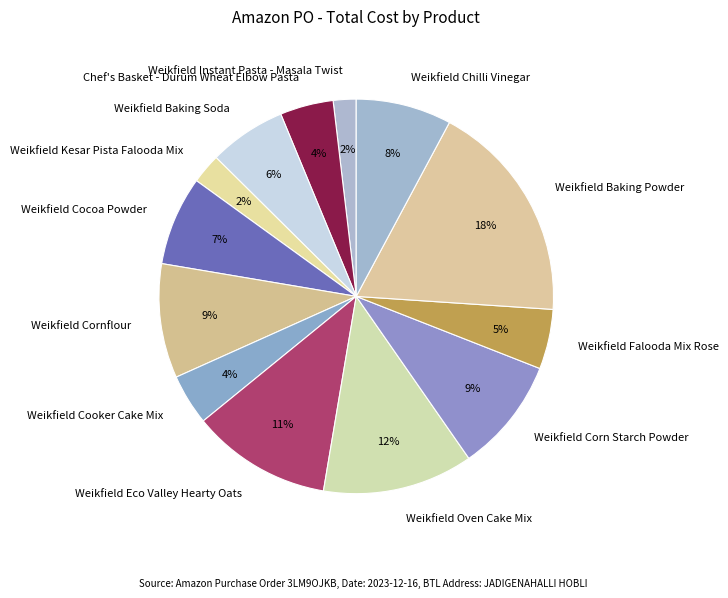

Which slice is the largest?

Weikfield Baking Powder